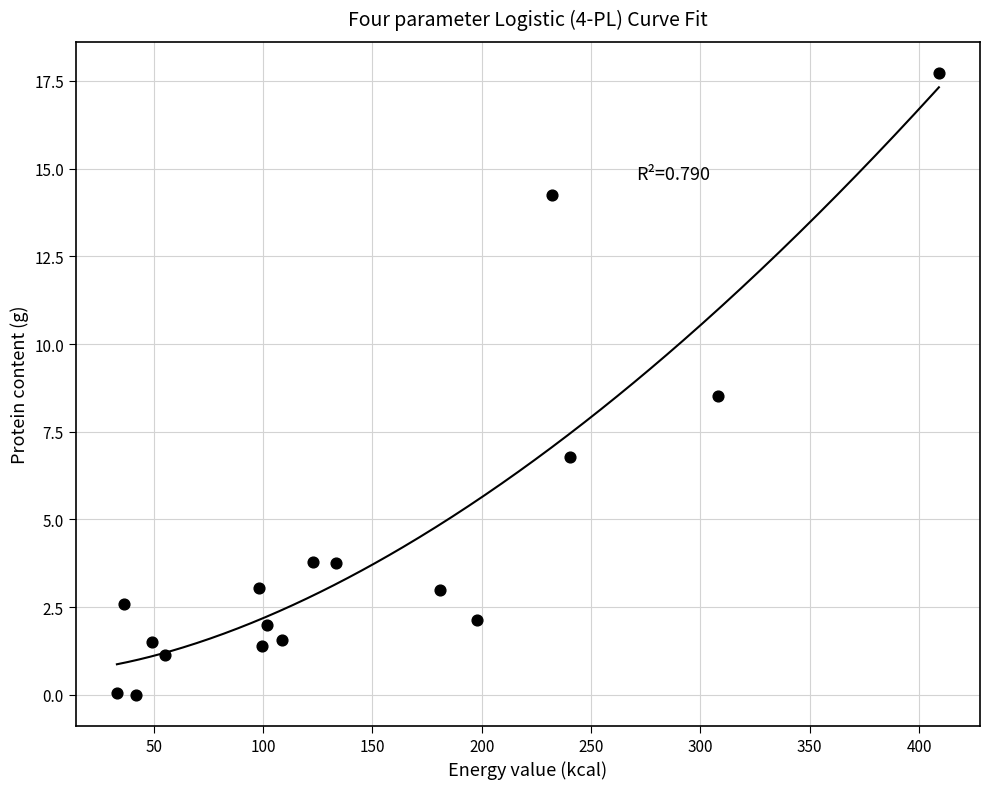

What is the range of Y values (max minus min)?

17.7